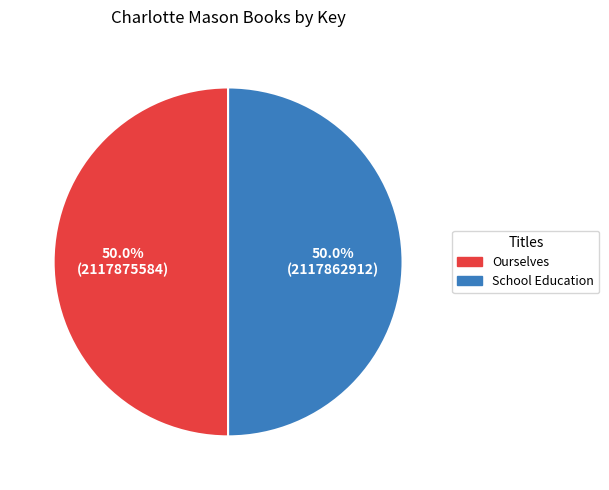

What is the ratio of the value at School Education to the value at Ourselves?

1.0